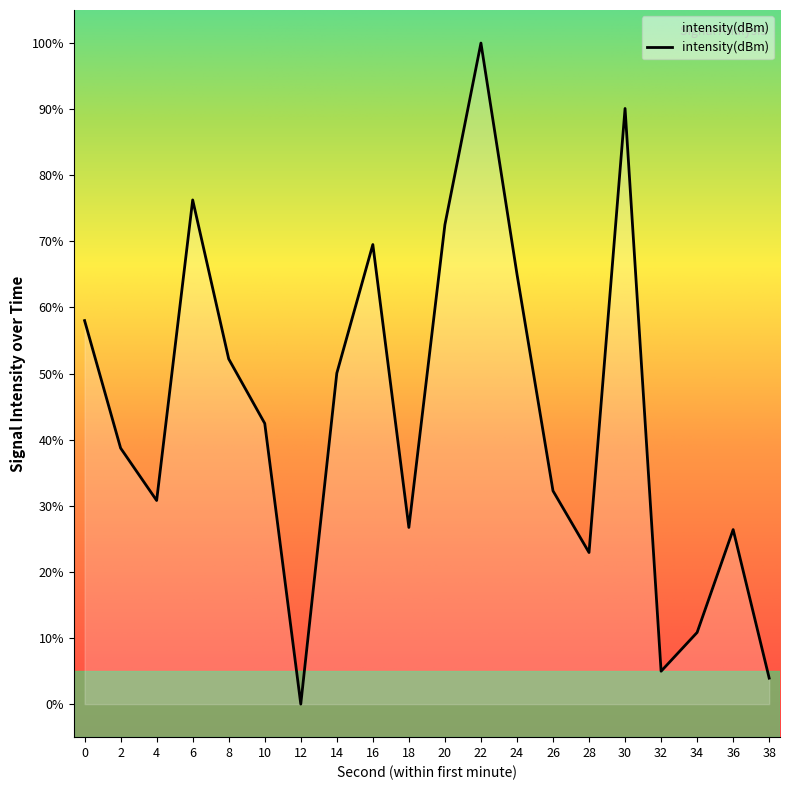

What is the change in value from 18 to 20?

+45.8